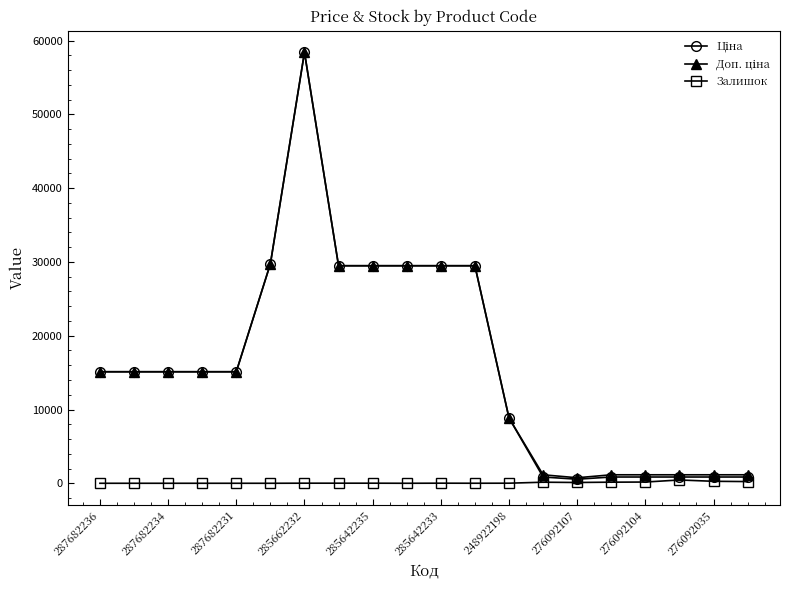

What is the greatest value displayed?

58426.5